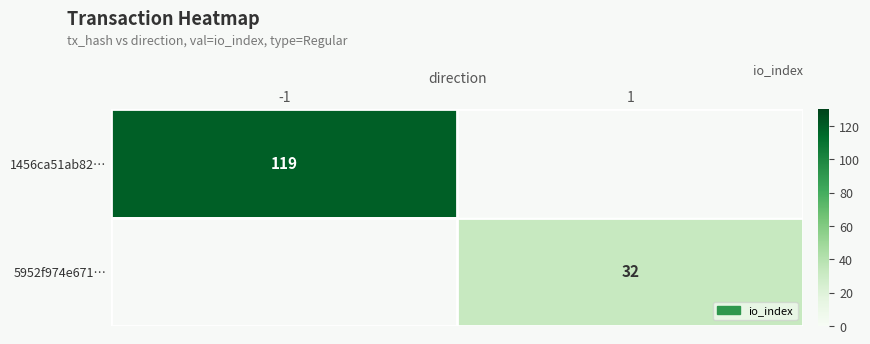

The 1456ca51ab82… series shows 183 at -1. True or false?

False